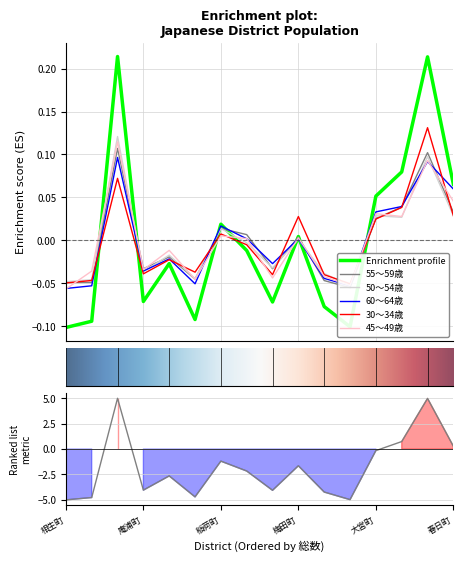

Which series ends up on top after the final intersection of 50～54歳 and 45～49歳?

45～49歳